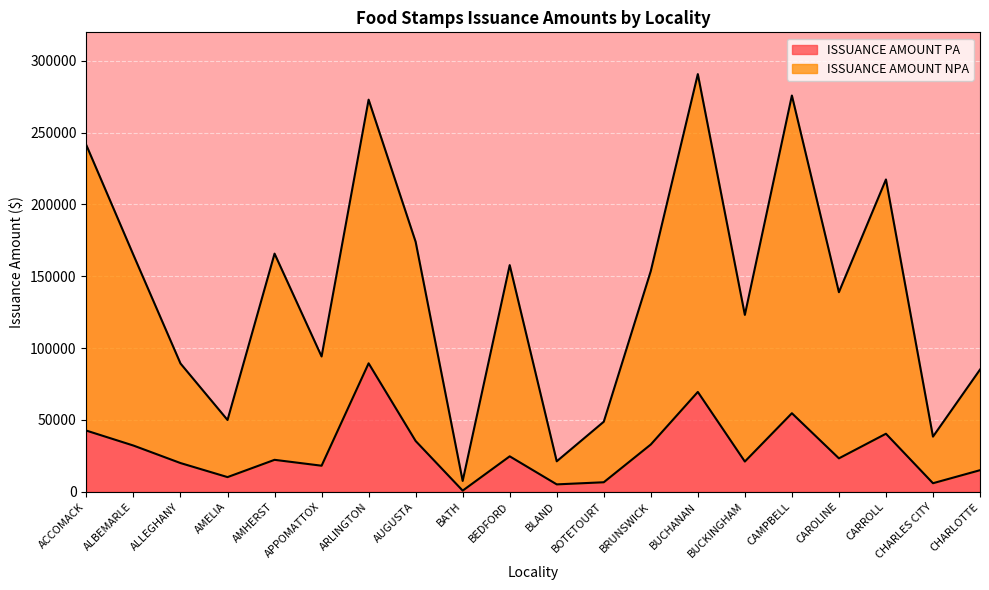

True or false: ISSUANCE AMOUNT NPA and ISSUANCE AMOUNT PA cross at least once.

False